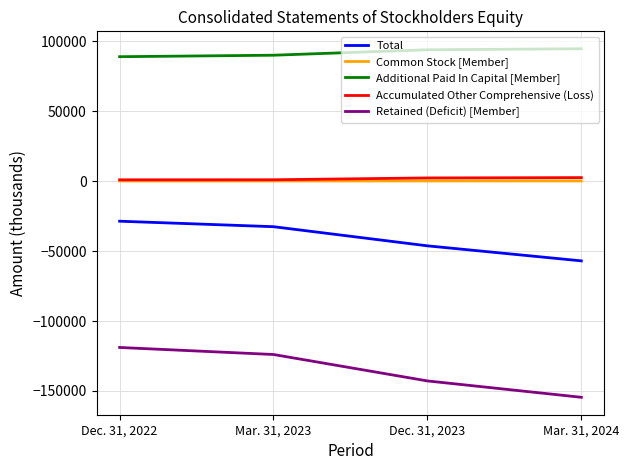

The value of Total at Dec. 31, 2022 is -8465. True or false?

False